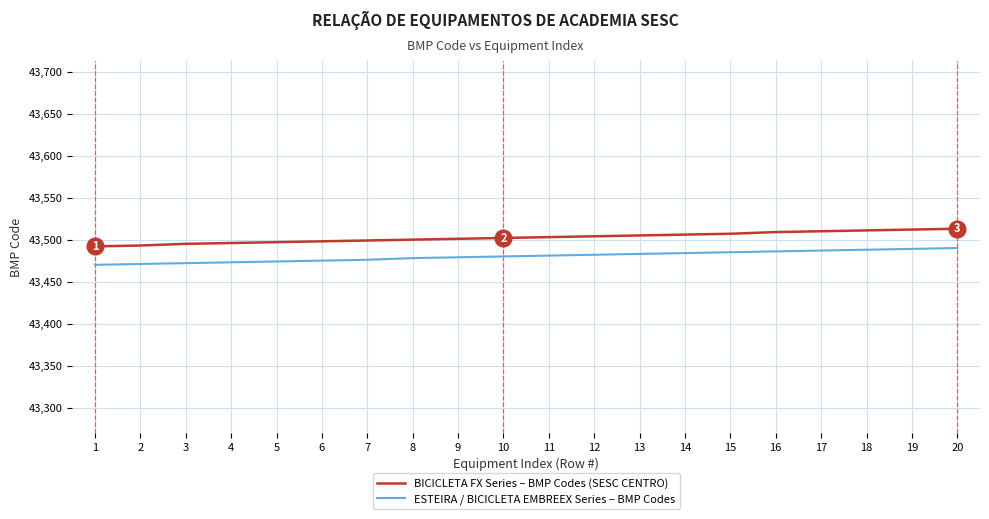

Which series has the largest range (max minus min)?

BICICLETA FX Series – BMP Codes (SESC CENTRO)